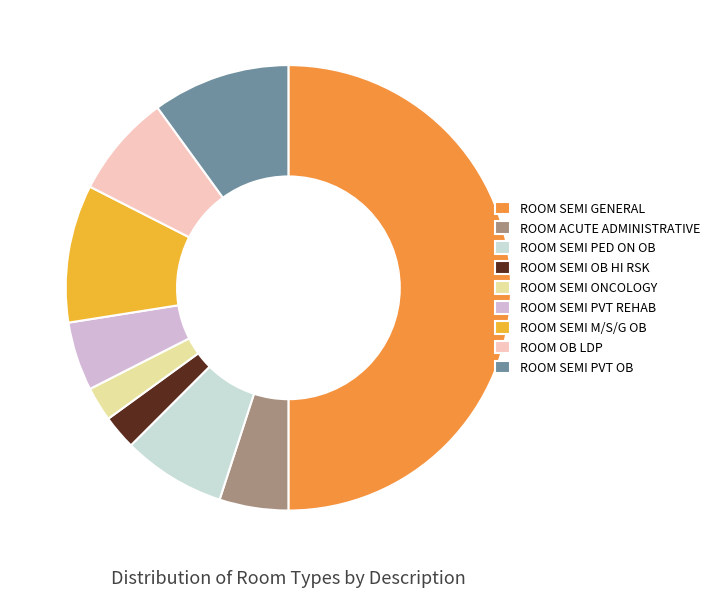

Does ROOM SEMI M/S/G OB represent more than half of the total?

No